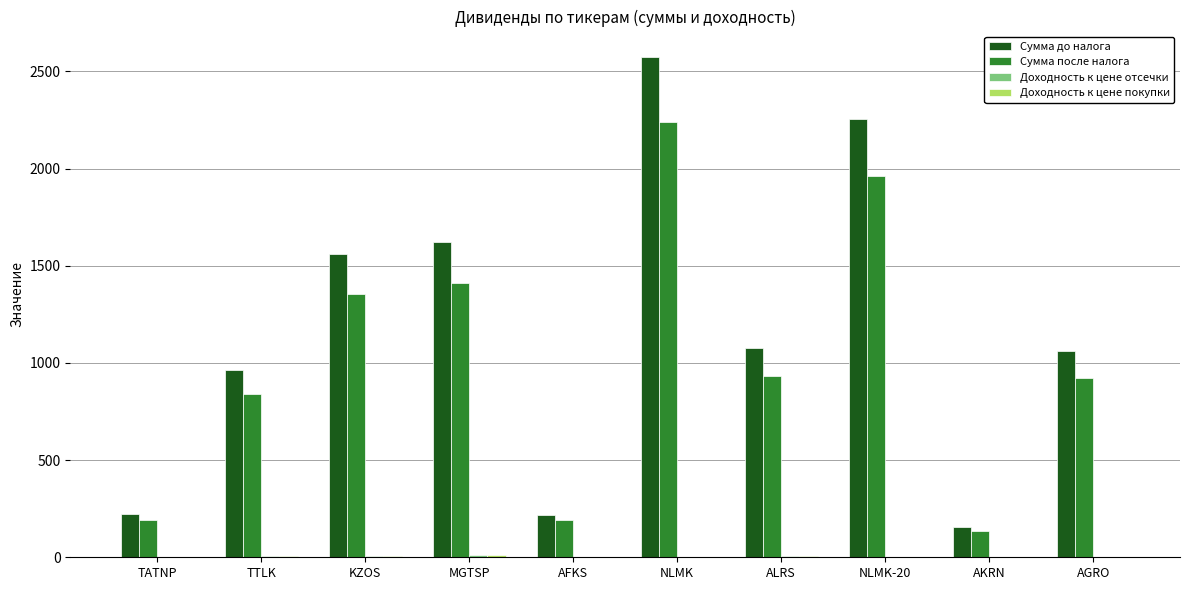

What is the maximum value shown in the chart?

2576.0